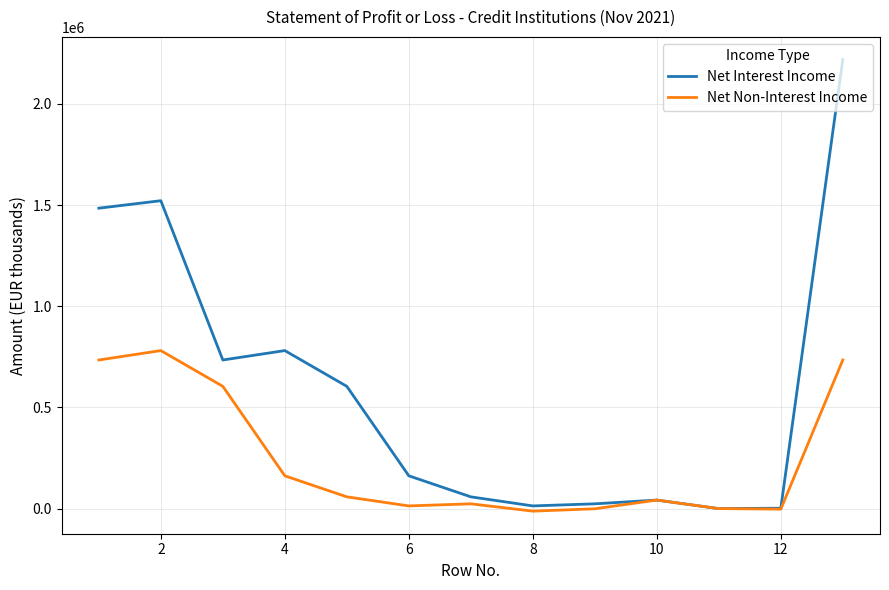

What is the highest value of the Net Non-Interest Income series?

781122